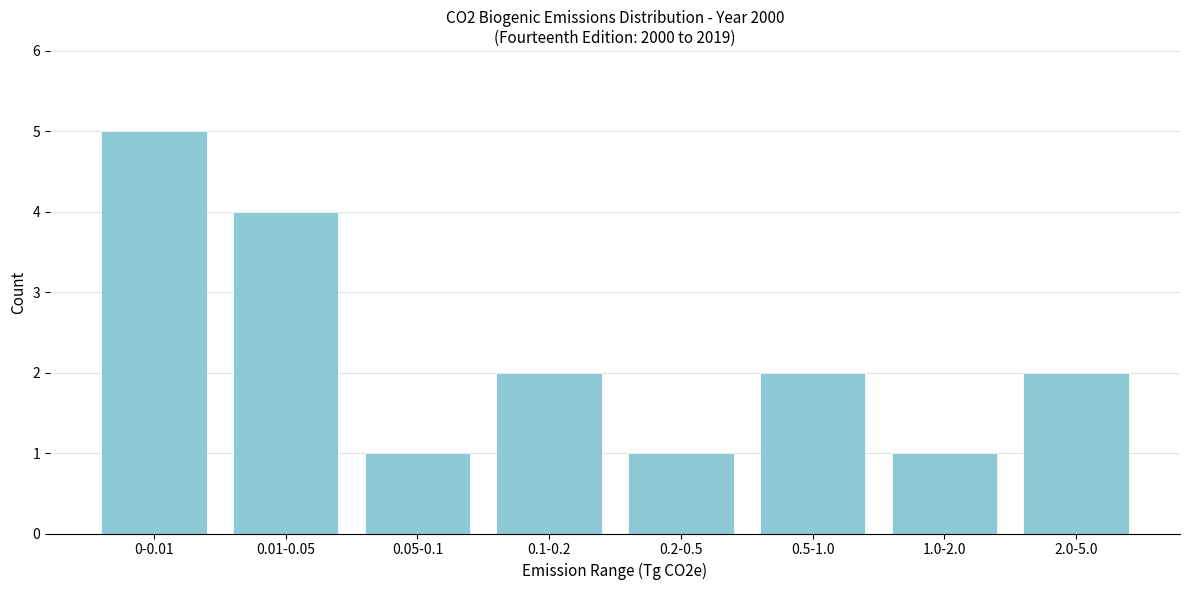

Reading left to right, transcribe all the data shown in this chart.

0-0.01=5	0.01-0.05=4	0.05-0.1=1	0.1-0.2=2	0.2-0.5=1	0.5-1.0=2	1.0-2.0=1	2.0-5.0=2